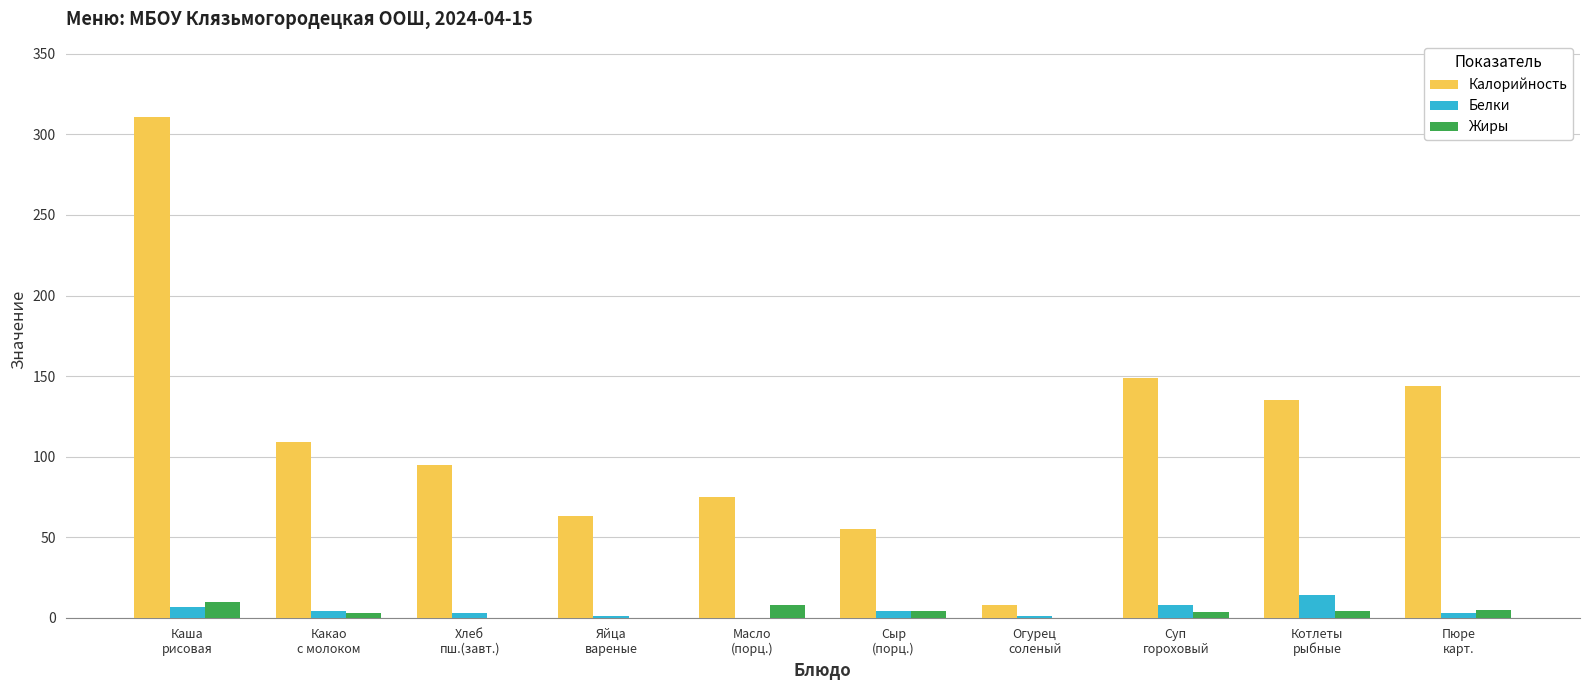

What is the maximum value for Жиры?

10.0